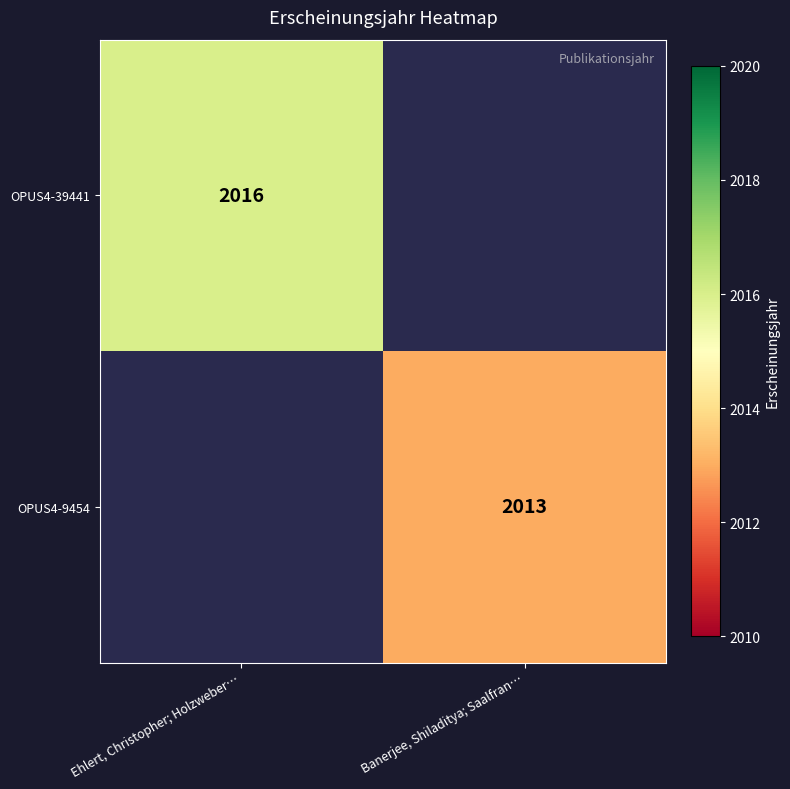

True or false: OPUS4-39441 has a value of 2016 at Ehlert, Christopher; Holzweber….

True